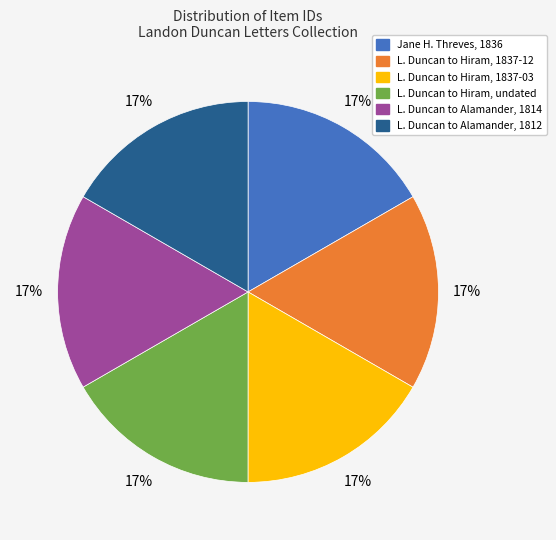

To the nearest percent, what is the average slice percentage?

17%